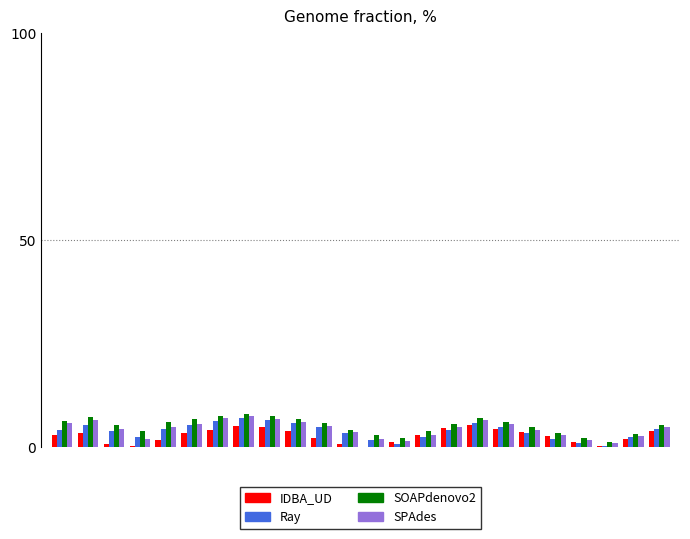

How many groups of bars are there?

24